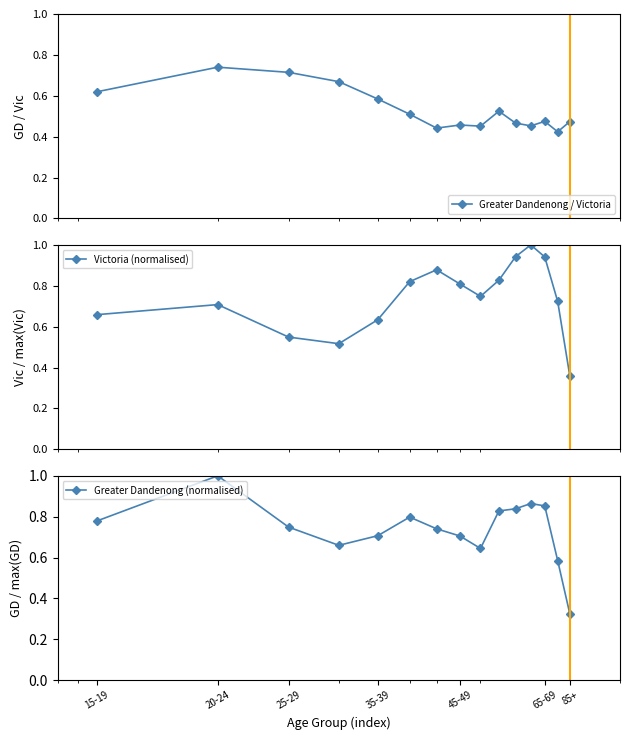

Count the Greater Dandenong / Victoria values in the range 0 to 1.

15